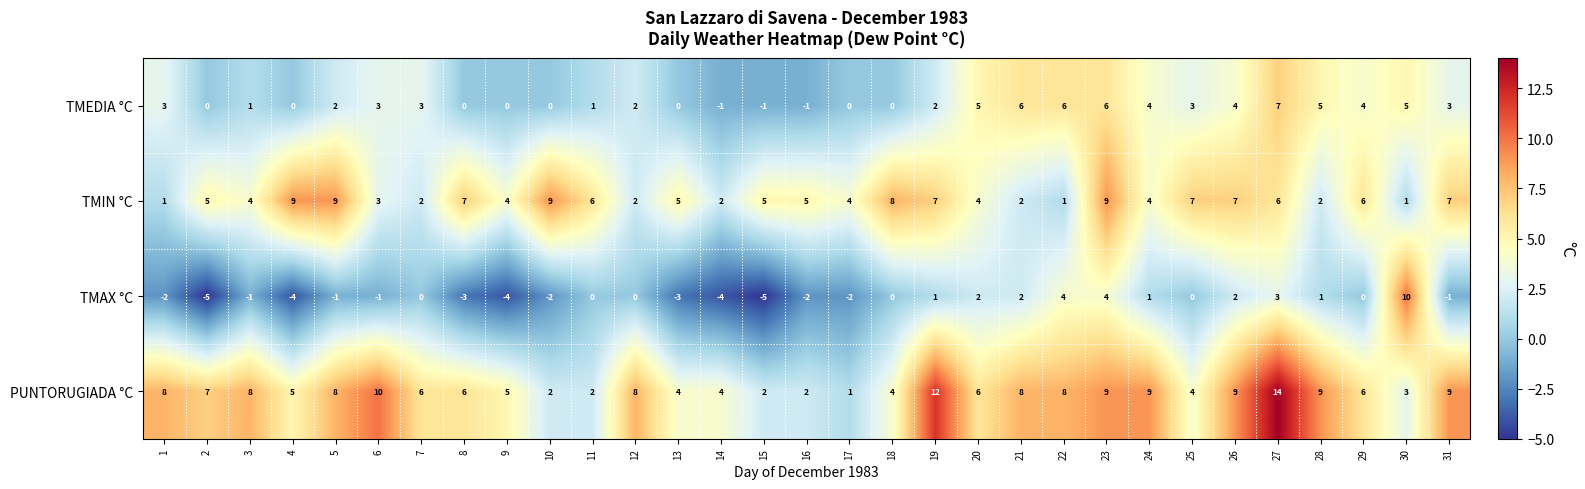

List the series in order of their overall mean, lowest first.

TMAX °C, TMEDIA °C, TMIN °C, PUNTORUGIADA °C